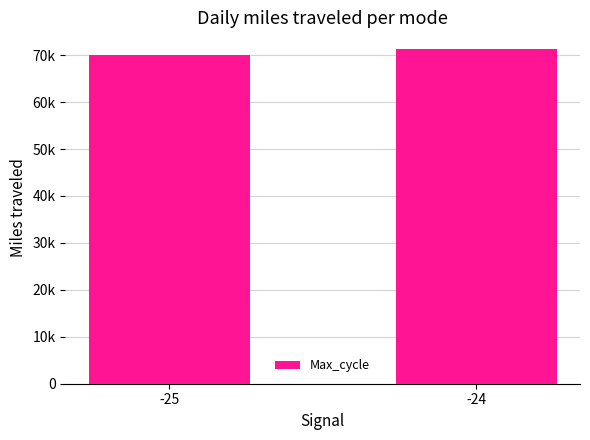

List the labels in order of value, smallest first.

-25, -24